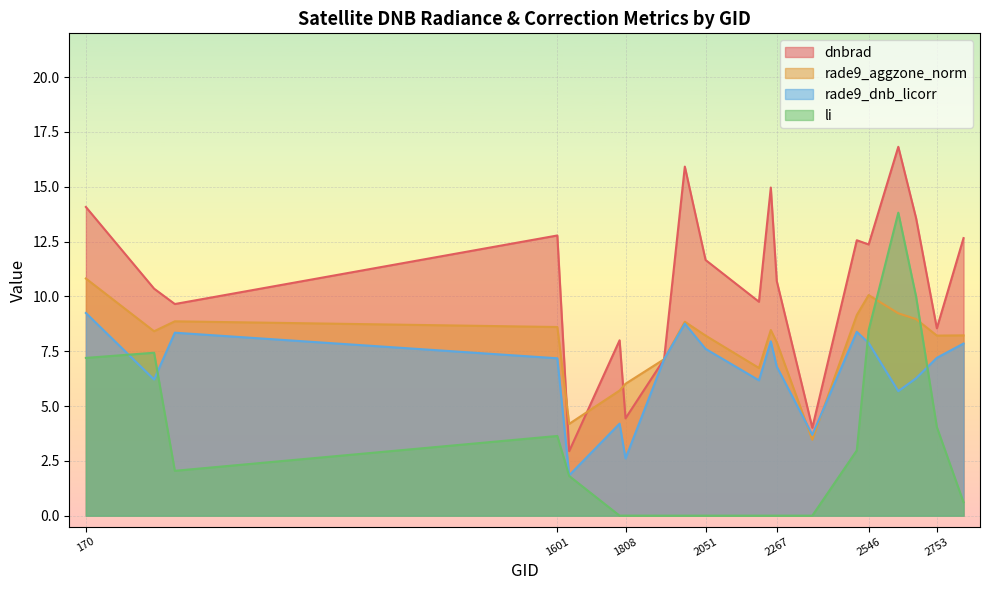

Does the chart display data point markers on the line(s)?

No